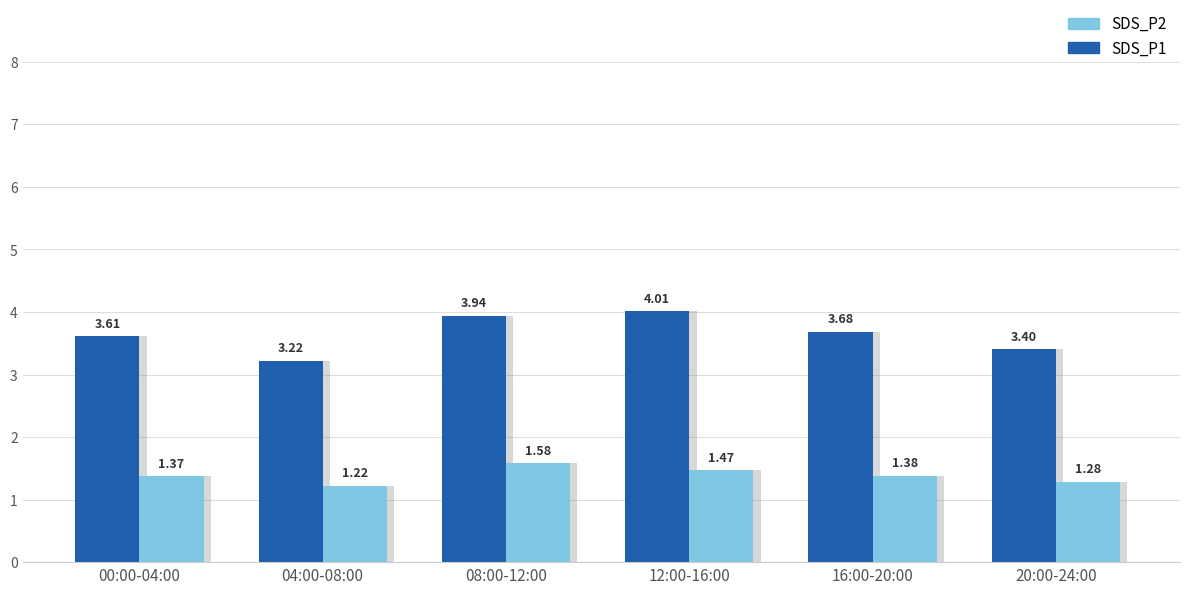

What is the difference between the SDS_P1 values at 08:00-12:00 and 12:00-16:00?

0.1